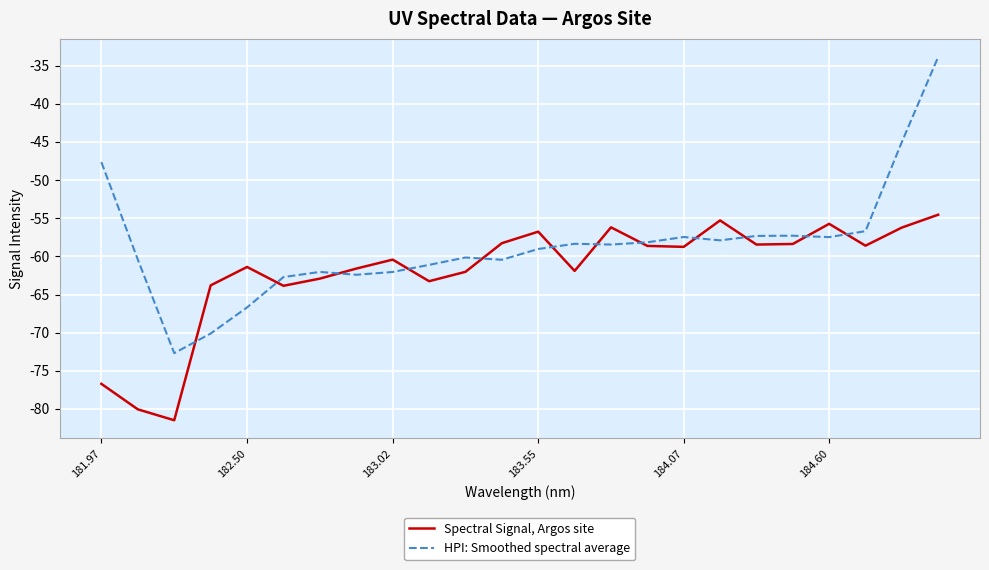

List the series in order of their overall mean, lowest first.

Spectral Signal, Argos site, HPI: Smoothed spectral average